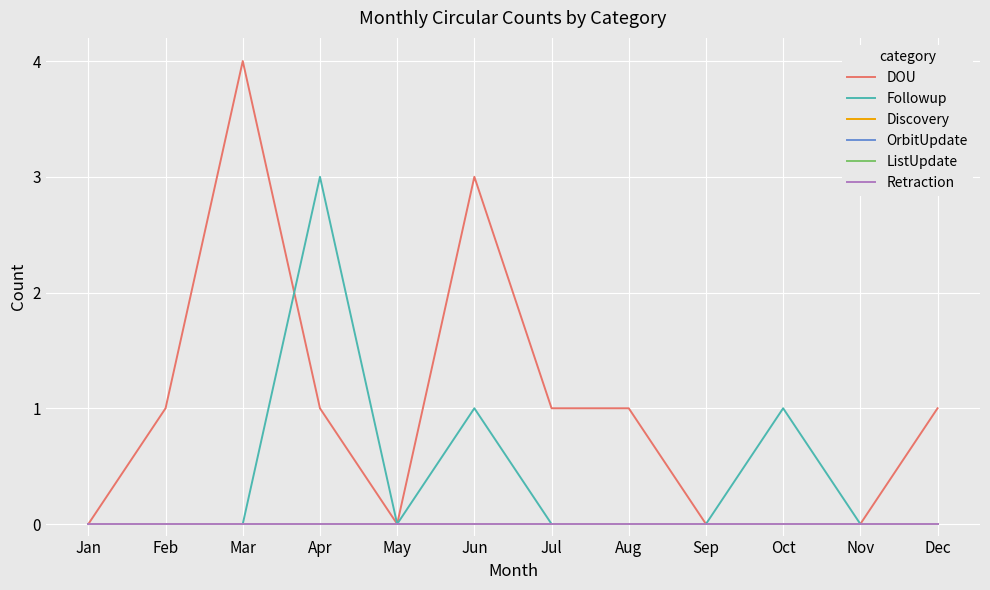

Rank the series at Aug from highest to lowest value.

DOU, Followup, Discovery, OrbitUpdate, ListUpdate, Retraction